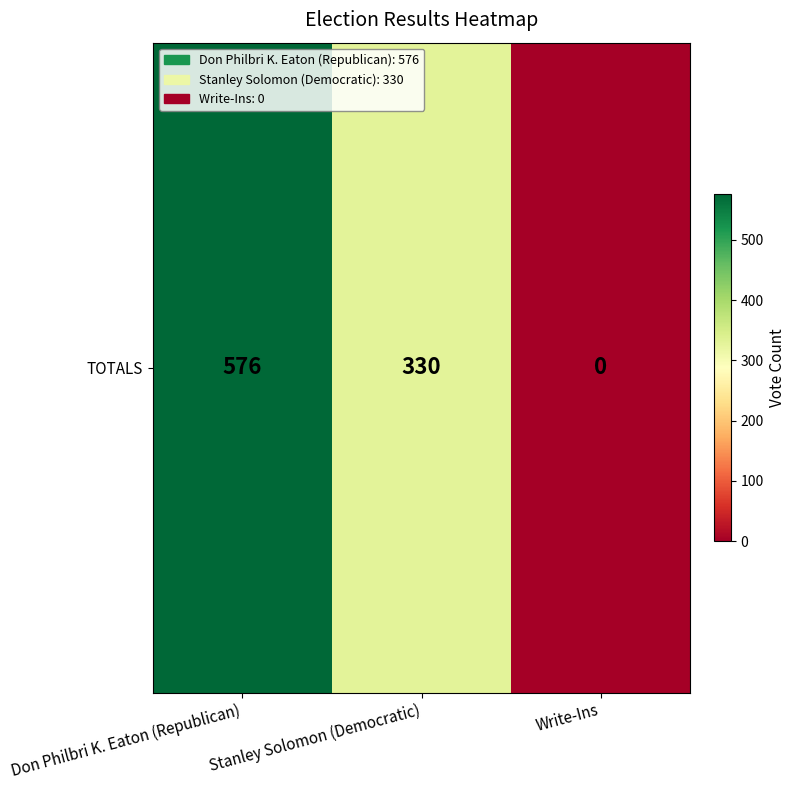

List the labels in order of value, smallest first.

Write-Ins, Stanley Solomon (Democratic), Don Philbri K. Eaton (Republican)